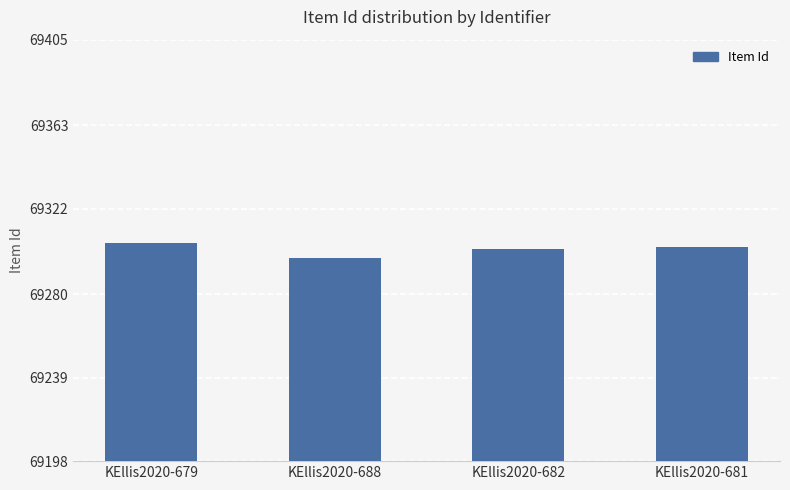

What is the maximum value shown in the chart?

69305